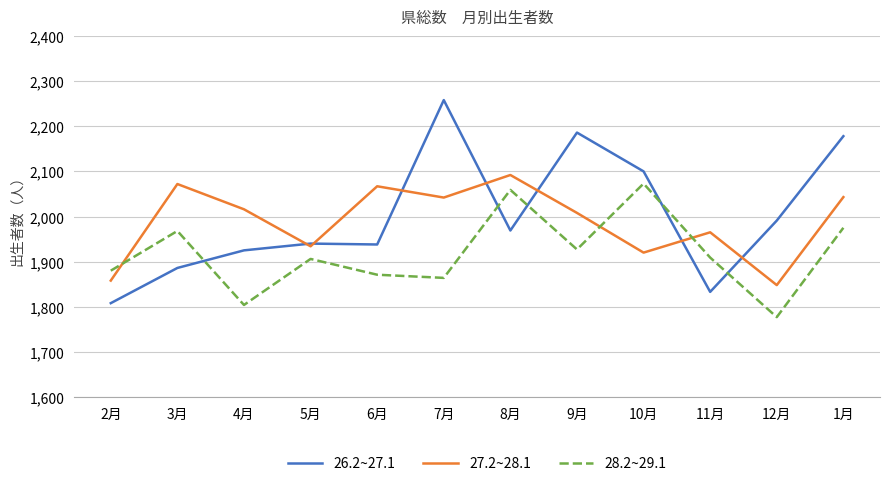

Read the 26.2~27.1 value at 11月.

1833